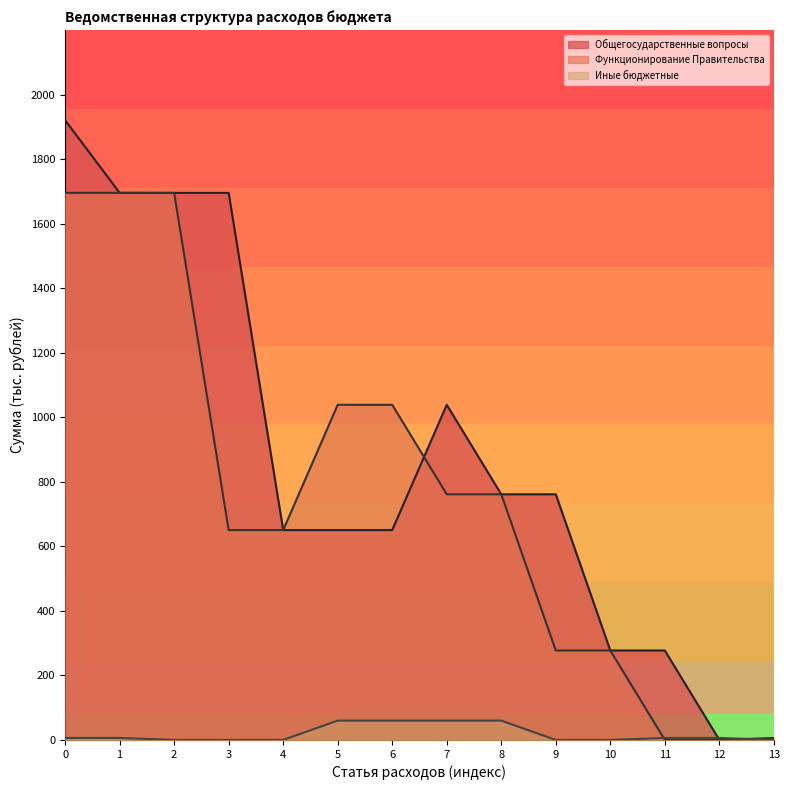

What is the difference between the highest and lowest values at 7?

978.8